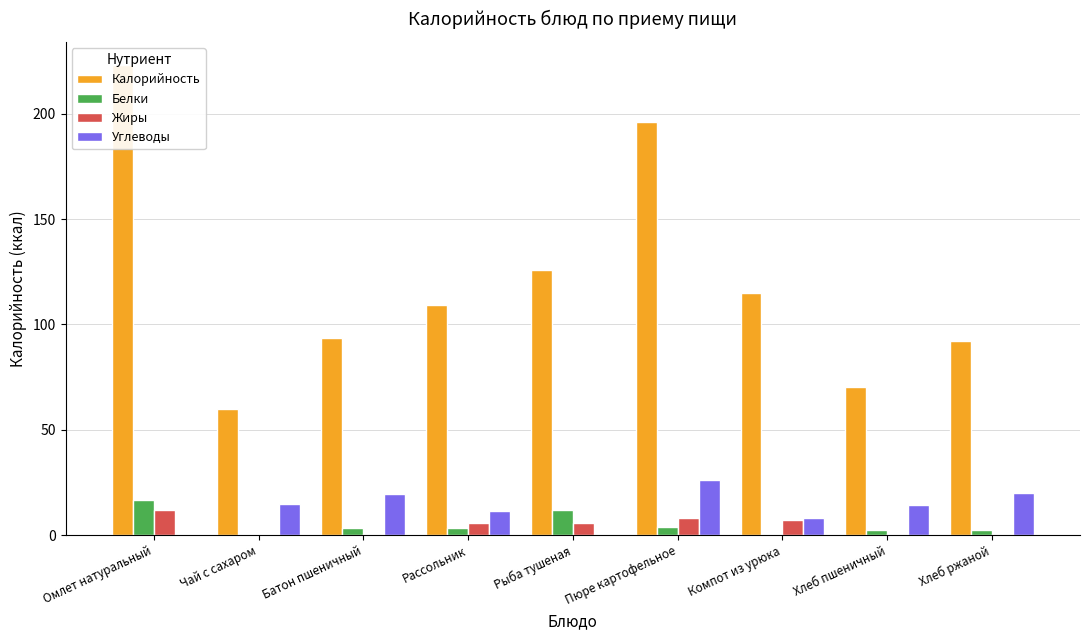

What is the sum of all Углеводы values?

113.8